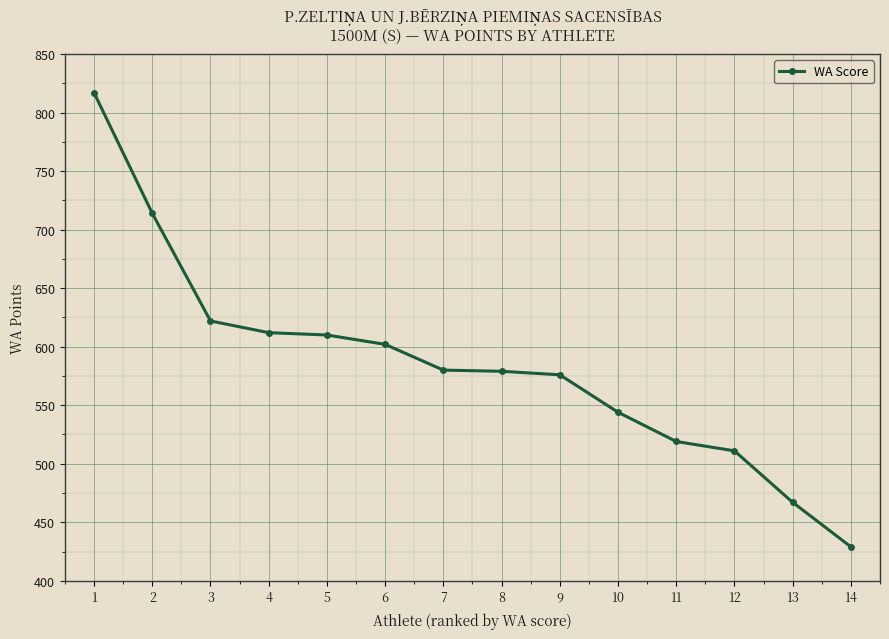

What is the difference between the maximum and minimum values?

388